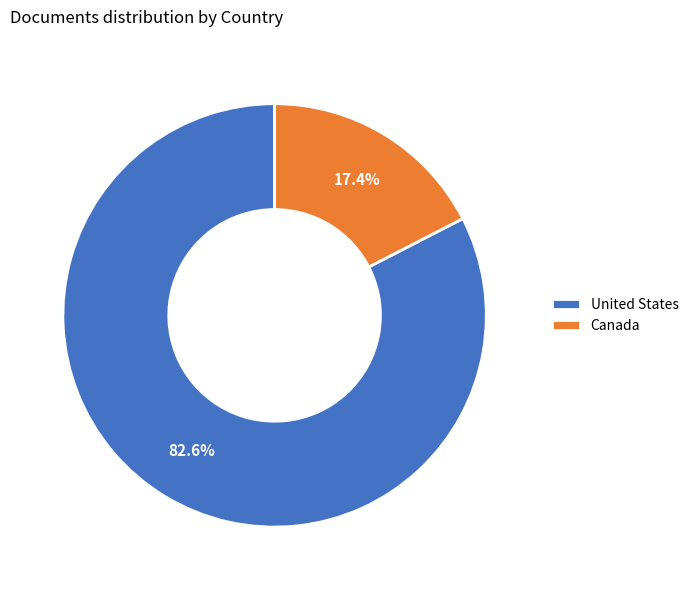

To the nearest percent, what portion does United States represent?

83%